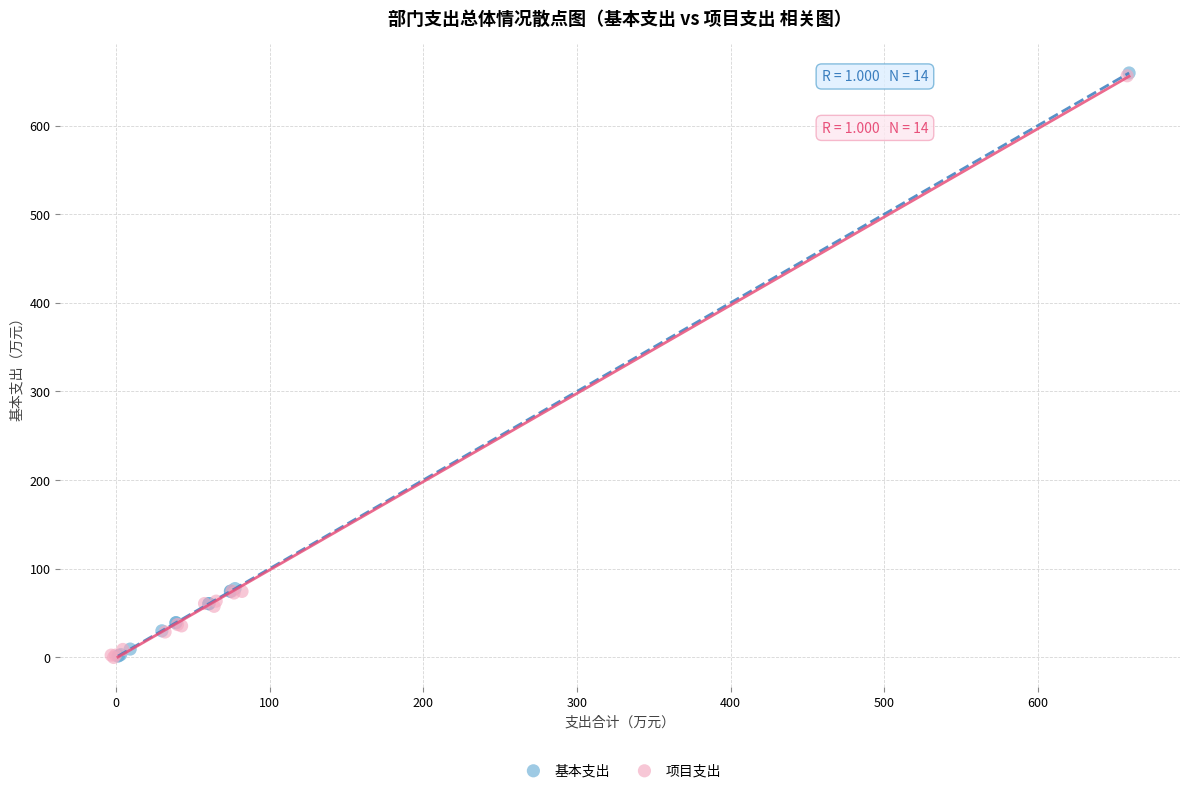

Which series has the widest spread of Y values?

基本支出